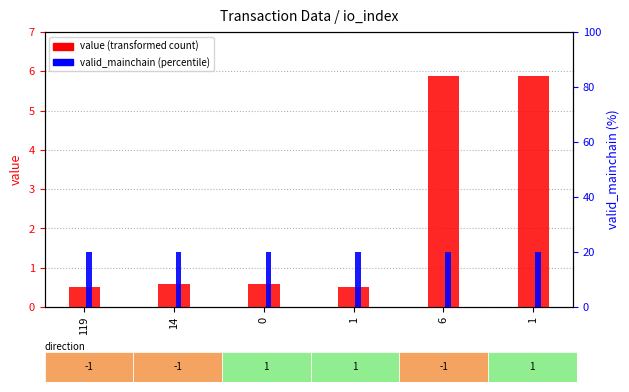

What is the label of the 3rd bar from the right?

1